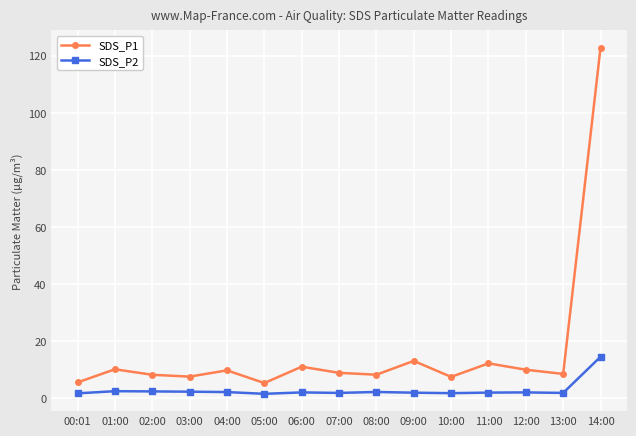

Rank the series at 13:00 from highest to lowest value.

SDS_P1, SDS_P2